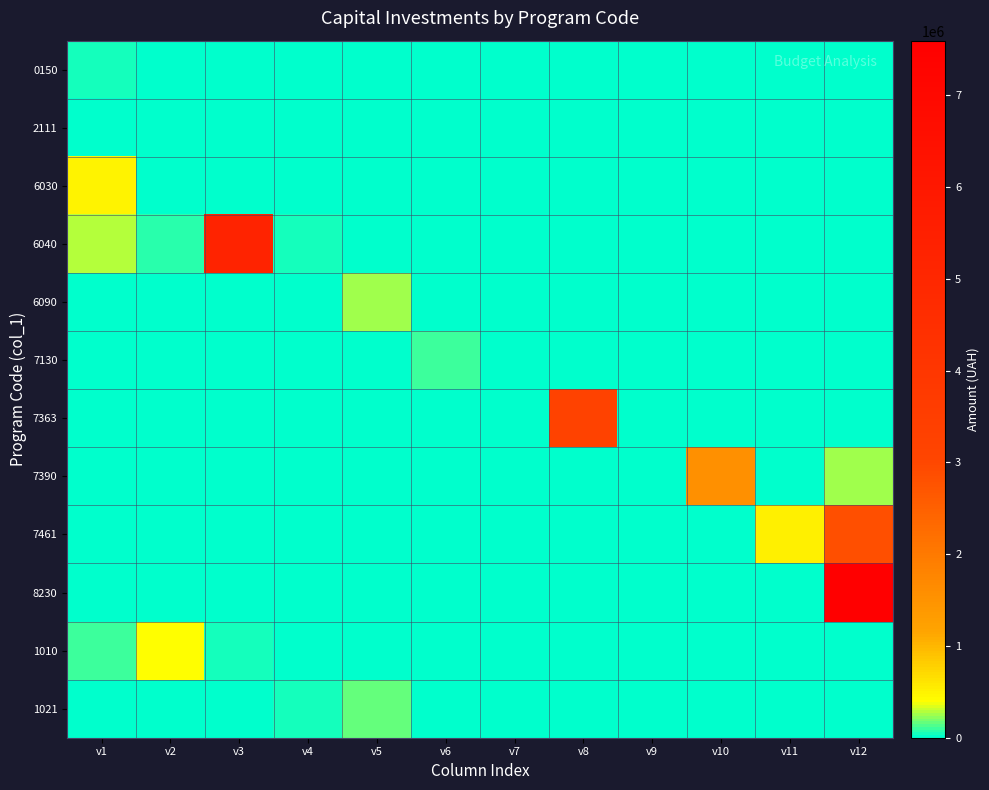

Reading left to right, extract all data points from this chart.

0150: v1=30000	v2=0	v3=0	v4=0	v5=0	v6=0	v7=0	v8=0	v9=0	v10=0	v11=0	v12=0
2111: v1=0	v2=0	v3=0	v4=0	v5=0	v6=0	v7=0	v8=0	v9=0	v10=0	v11=0	v12=0
6030: v1=487200	v2=25000	v3=0	v4=0	v5=0	v6=0	v7=0	v8=0	v9=0	v10=0	v11=0	v12=0
6040: v1=289200	v2=78716	v3=5240000	v4=45371	v5=0	v6=0	v7=0	v8=0	v9=0	v10=0	v11=0	v12=0
6090: v1=0	v2=0	v3=0	v4=0	v5=250000	v6=0	v7=0	v8=0	v9=0	v10=0	v11=0	v12=0
7130: v1=0	v2=0	v3=0	v4=0	v5=0	v6=110000	v7=14000	v8=0	v9=0	v10=0	v11=0	v12=0
7363: v1=0	v2=0	v3=0	v4=0	v5=0	v6=0	v7=0	v8=3180797	v9=0	v10=0	v11=0	v12=0
7390: v1=0	v2=0	v3=0	v4=0	v5=0	v6=0	v7=0	v8=0	v9=5000	v10=1550000	v11=8500	v12=244000
7461: v1=0	v2=0	v3=0	v4=0	v5=0	v6=0	v7=0	v8=0	v9=0	v10=0	v11=517153	v12=2846957
8230: v1=0	v2=0	v3=0	v4=0	v5=0	v6=0	v7=0	v8=0	v9=0	v10=0	v11=0	v12=7594752
1010: v1=95700	v2=414600	v3=50193	v4=0	v5=0	v6=0	v7=0	v8=0	v9=0	v10=0	v11=0	v12=0
1021: v1=0	v2=0	v3=0	v4=42000	v5=157877	v6=0	v7=0	v8=0	v9=0	v10=0	v11=0	v12=0